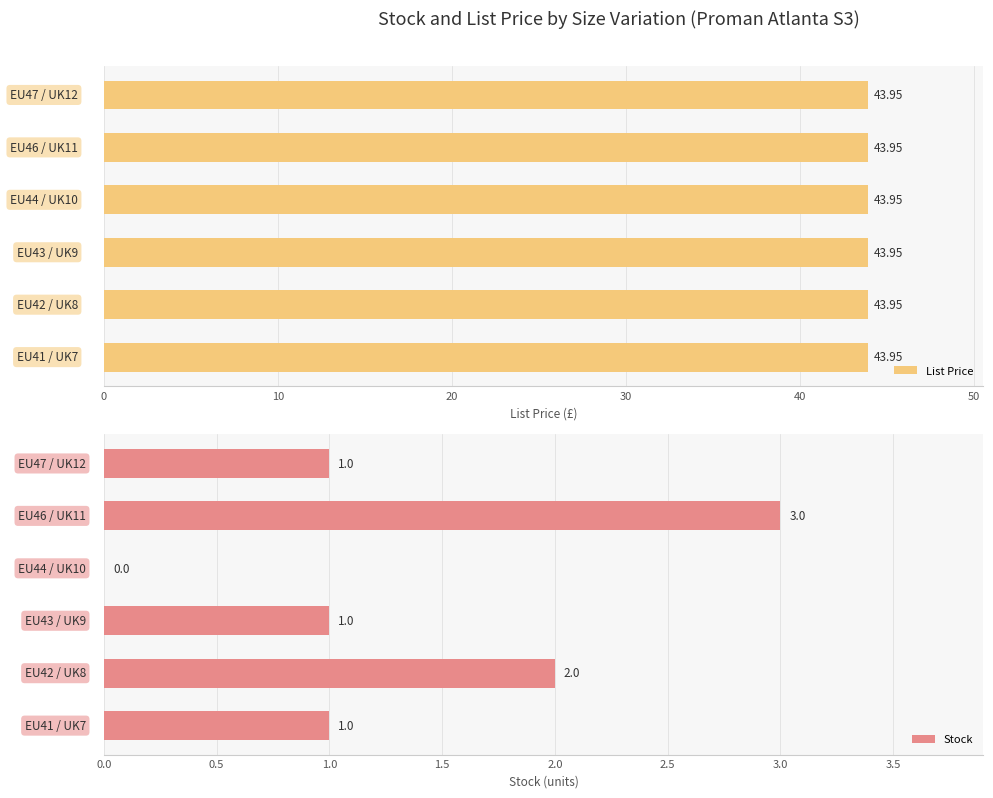

At 30, list the series in order from smallest to largest.

Stock, List Price